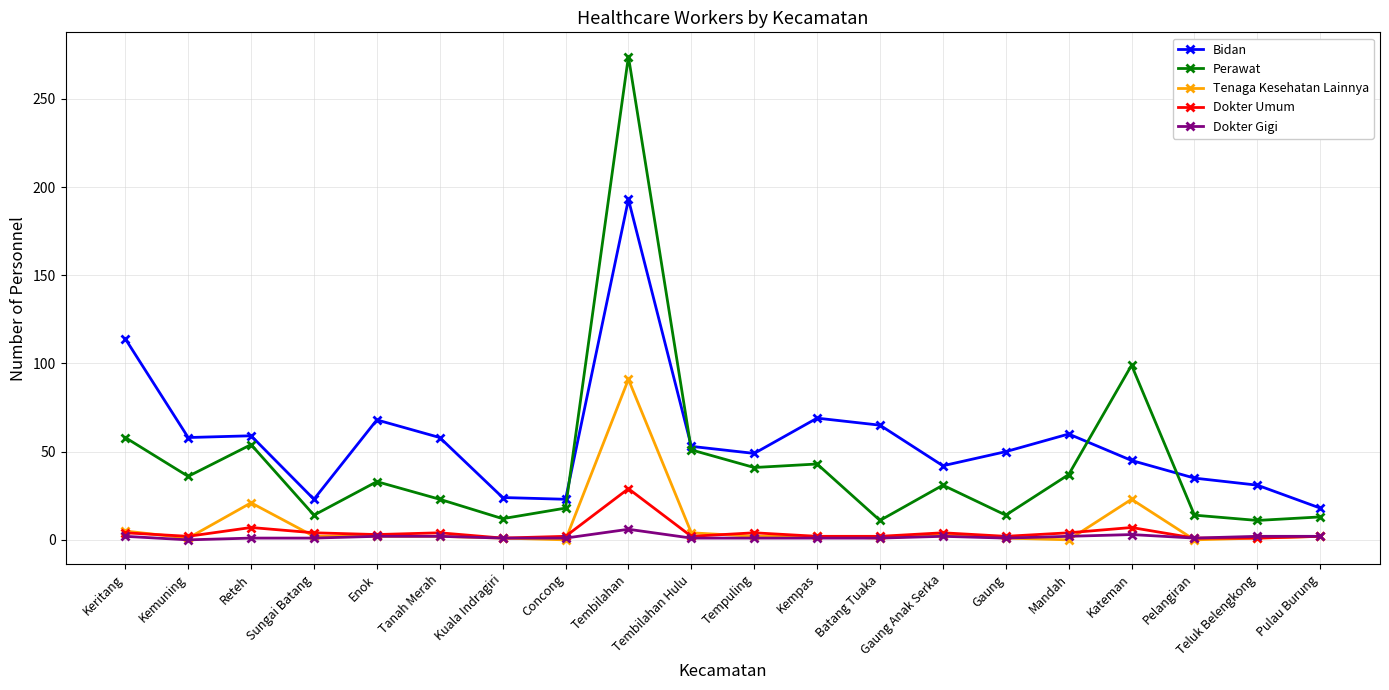

Which category has the highest value in the Dokter Umum series?

Tembilahan